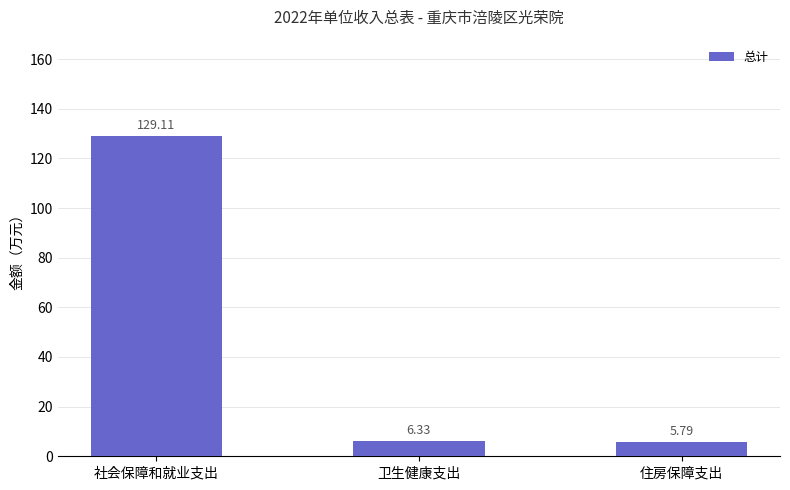

What is the greatest value displayed?

129.1